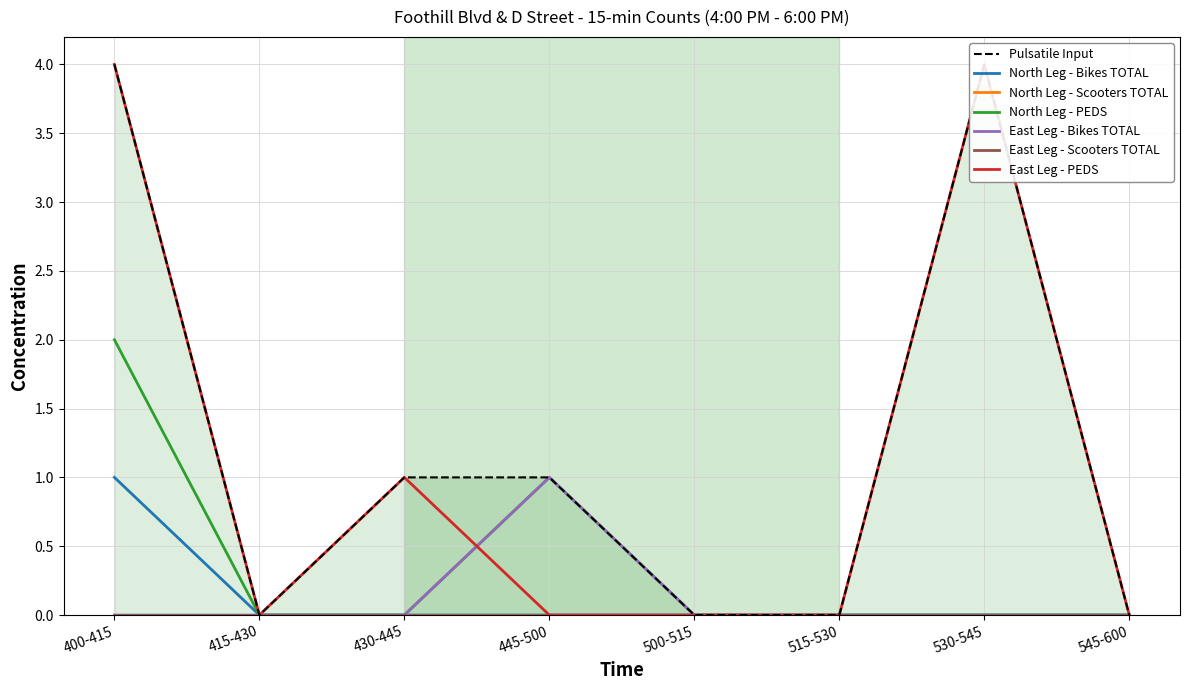

Which category has the highest value in the East Leg - PEDS series?

400-415